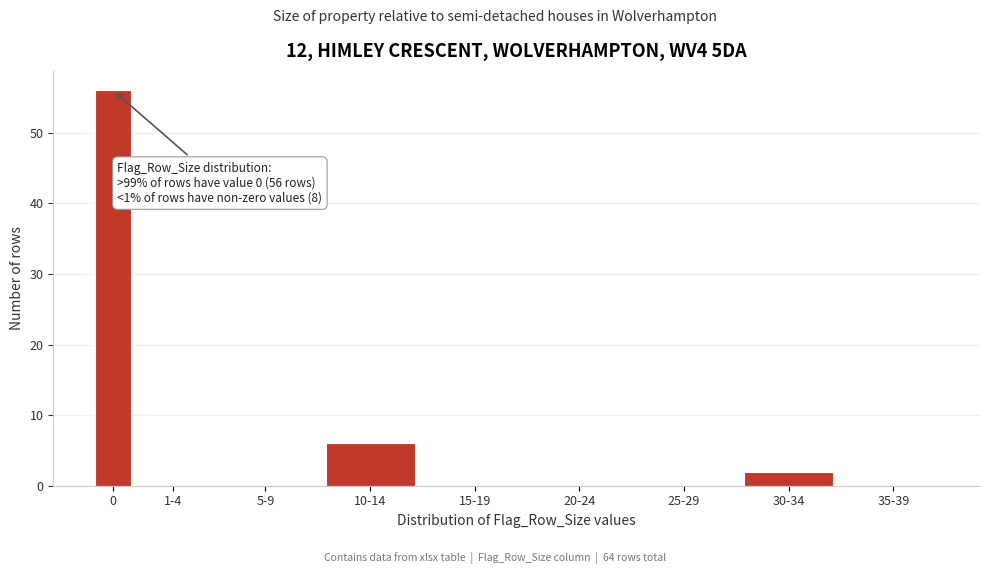

Reading left to right, list all the values displayed in this chart.

0=56	1-4=0	5-9=0	10-14=6	15-19=0	20-24=0	25-29=0	30-34=2	35-39=0